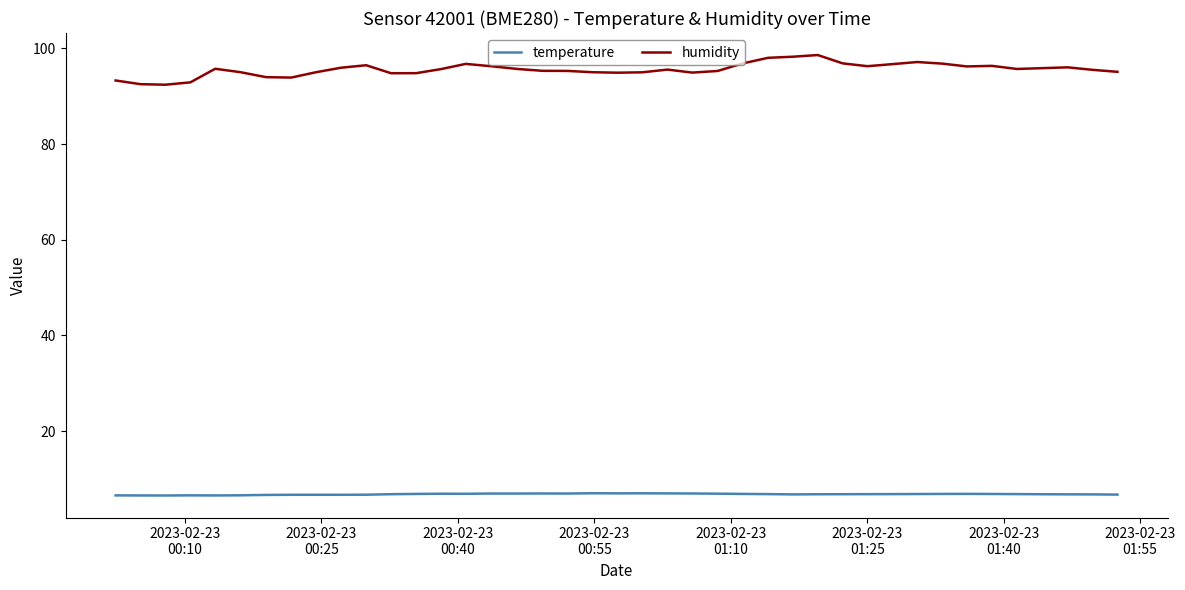

Rank the series by their average value, from highest to lowest.

humidity, temperature